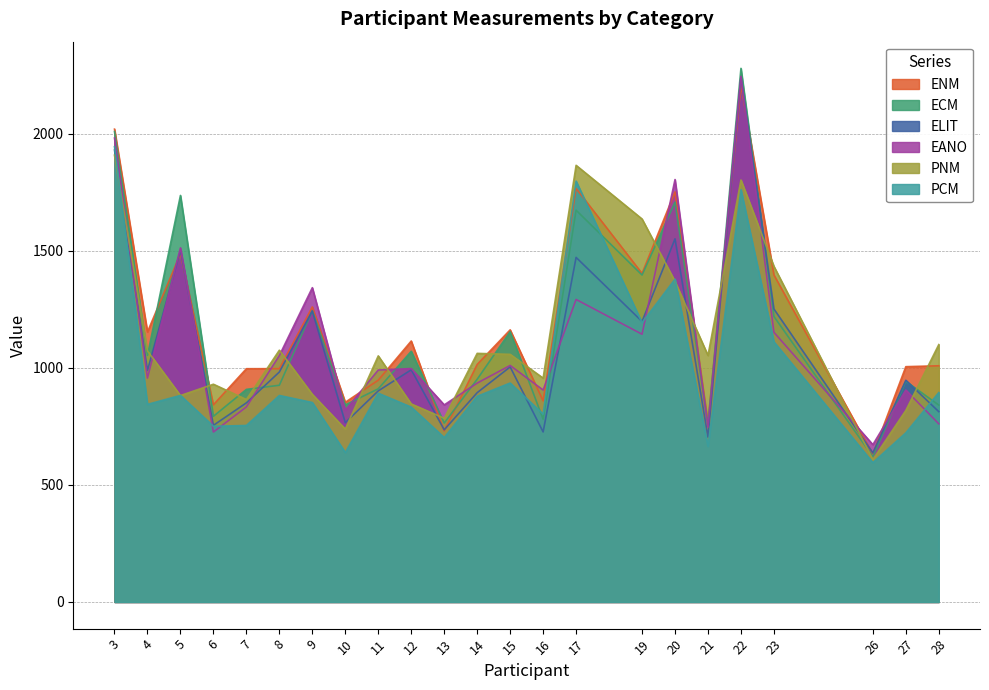

How many lines are shown in the chart?

6